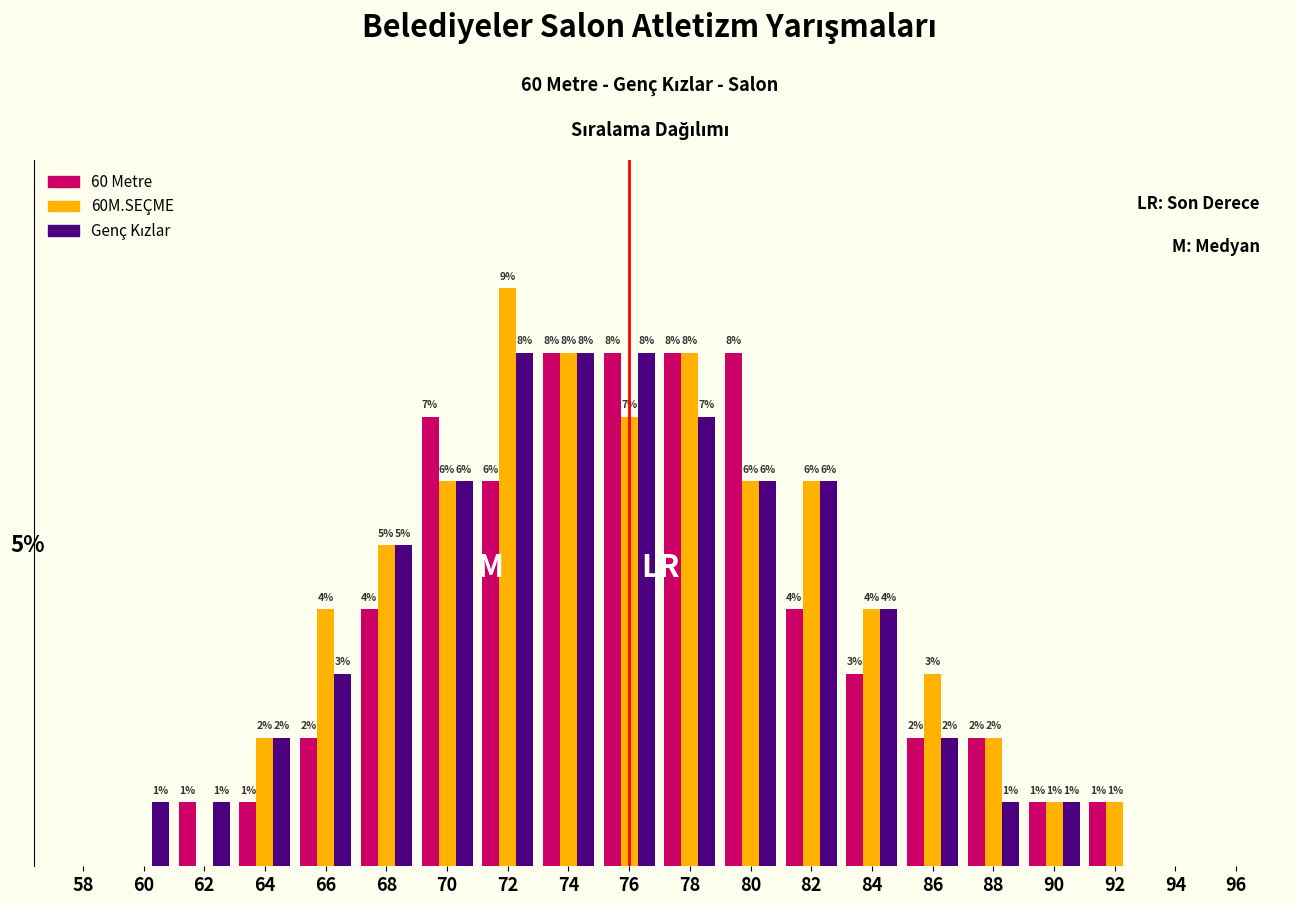

Which series changed the most between 70 and 86?

60 Metre